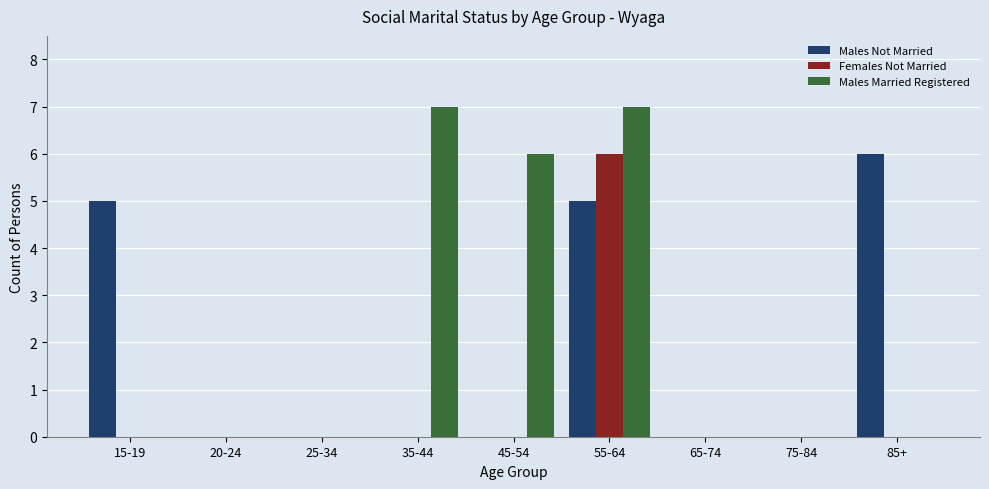

Reading left to right, list all the values displayed in this chart.

Males Not Married: 15-19=5	20-24=0	25-34=0	35-44=0	45-54=0	55-64=5	65-74=0	75-84=0	85+=6
Females Not Married: 15-19=0	20-24=0	25-34=0	35-44=0	45-54=0	55-64=6	65-74=0	75-84=0	85+=0
Males Married Registered: 15-19=0	20-24=0	25-34=0	35-44=7	45-54=6	55-64=7	65-74=0	75-84=0	85+=0